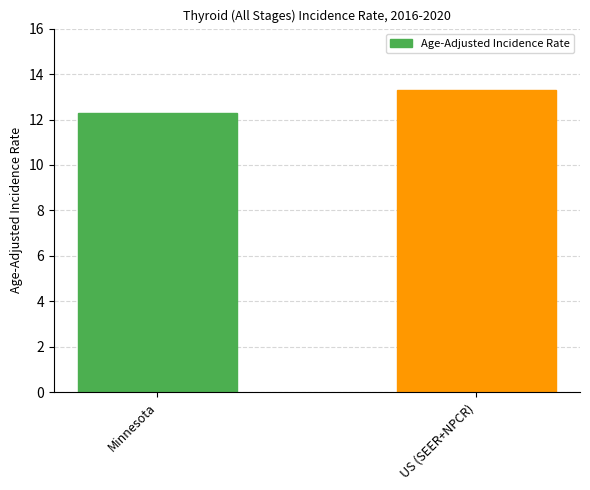

What is the approximate value at US (SEER+NPCR)?

13.3